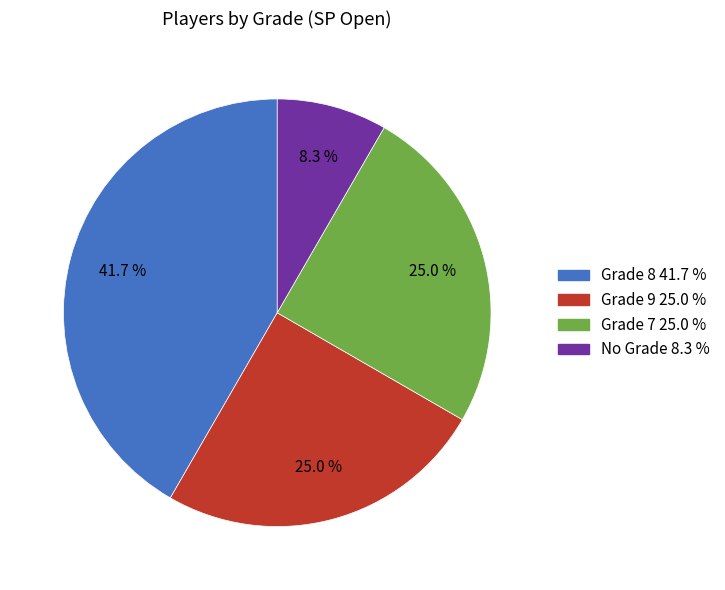

Is there any slice that represents more than half of the pie?

No